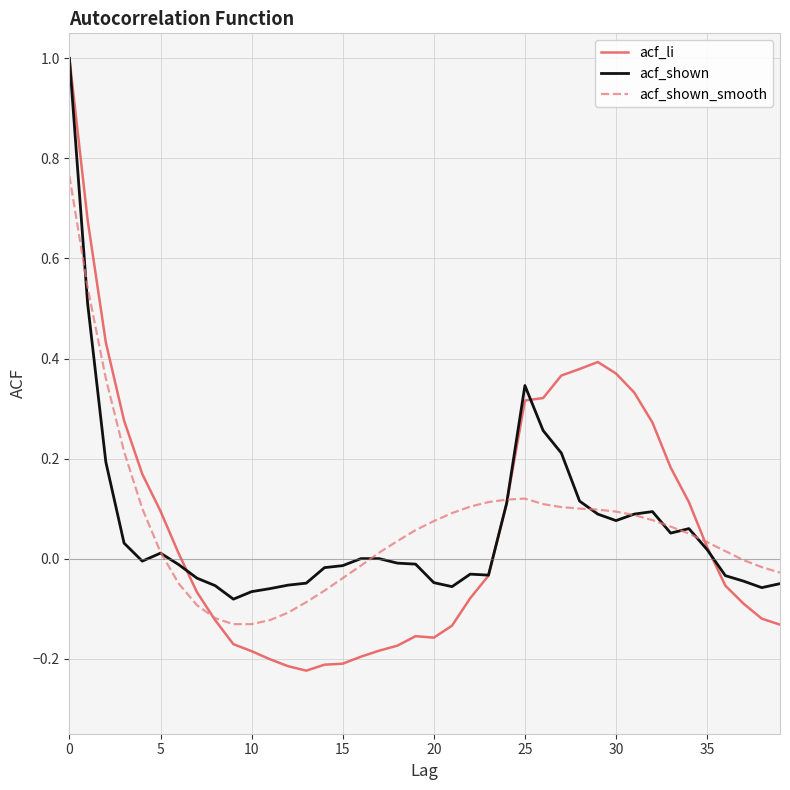

Which series has the widest spread of values?

acf_li